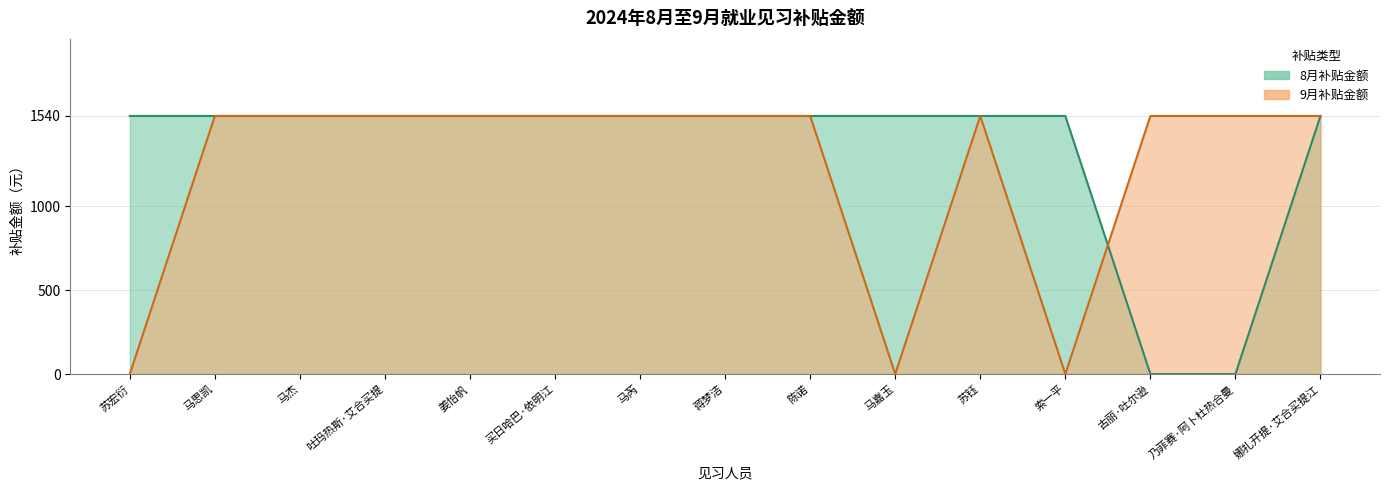

At 买日哈巴·依明江, list the series in order from smallest to largest.

8月补贴金额, 9月补贴金额